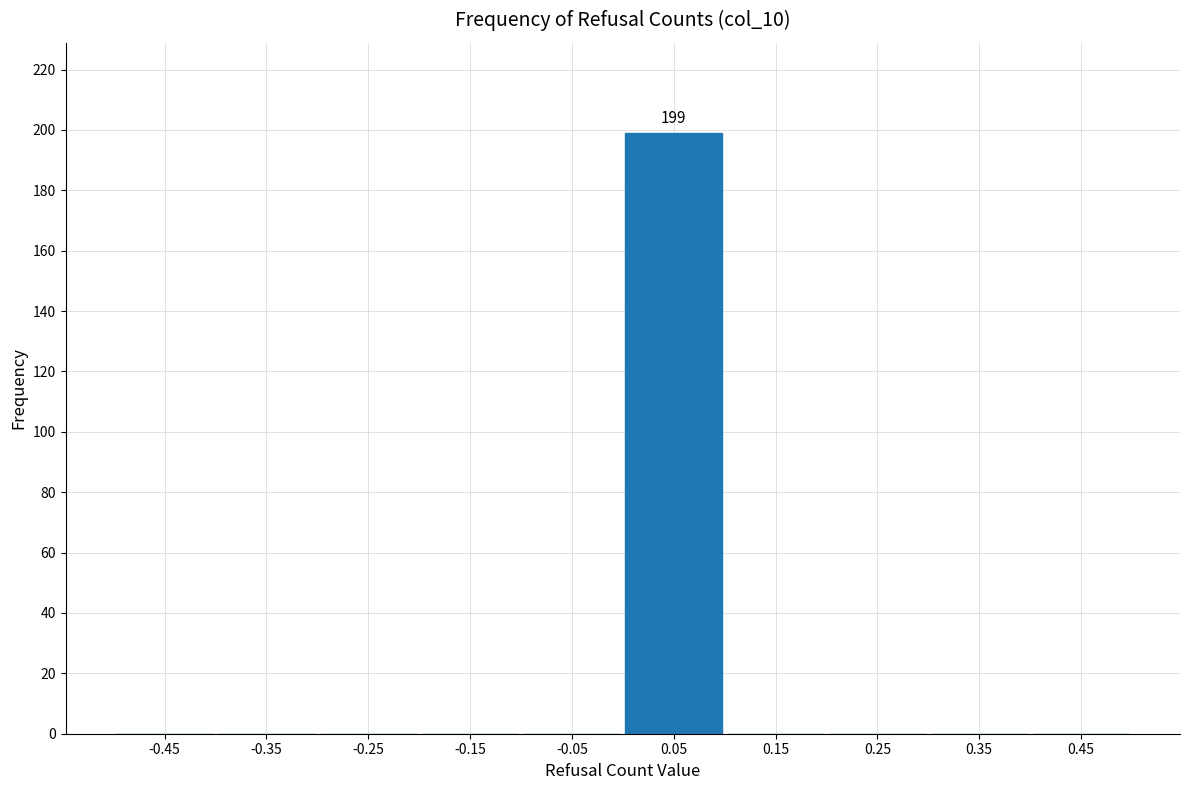

Over which range of the x-axis is the bar tallest?

0.0 to 0.1